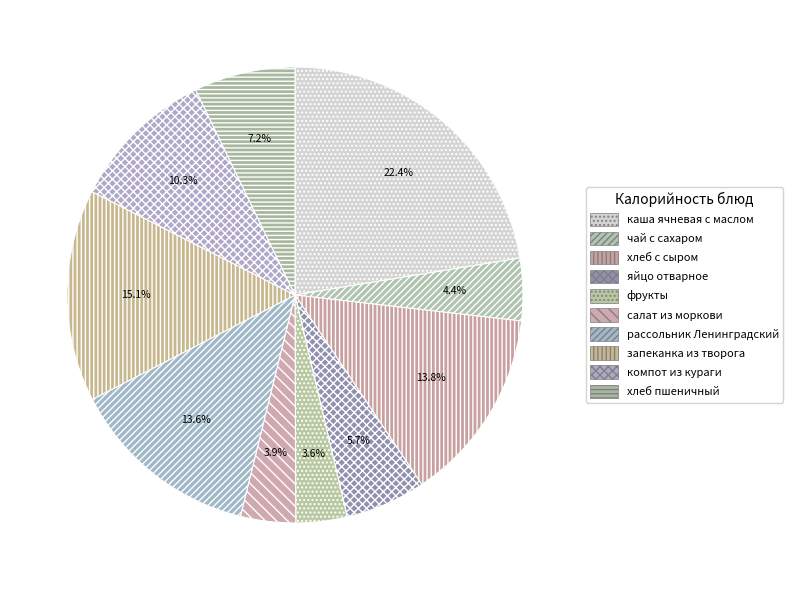

Is it true that каша ячневая с маслом is 17% of the pie?

False